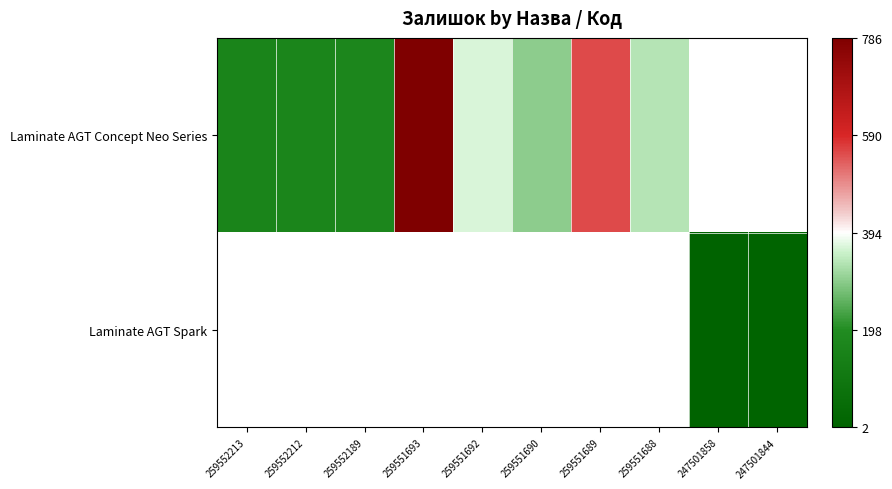

What is the difference between the maximum and minimum values in the Laminate AGT Concept Neo Series series?

626.0